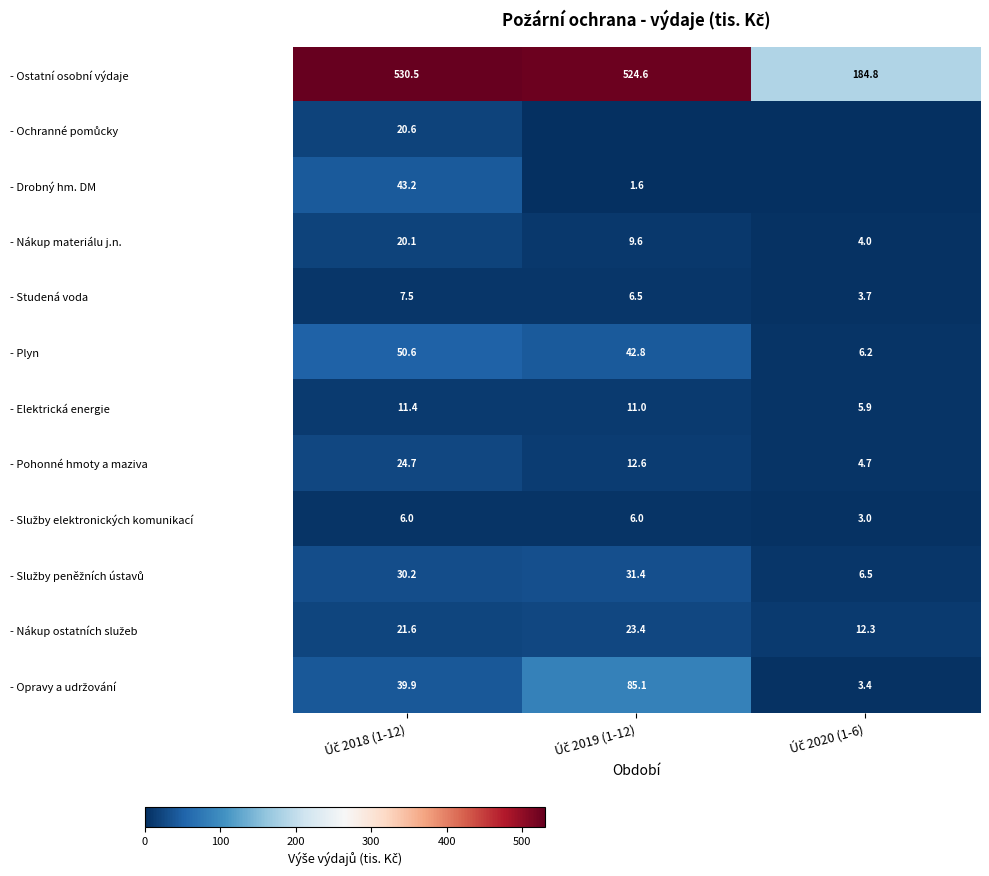

What is the difference between the maximum and second lowest values in the - Pohonné hmoty a maziva series?

12.1